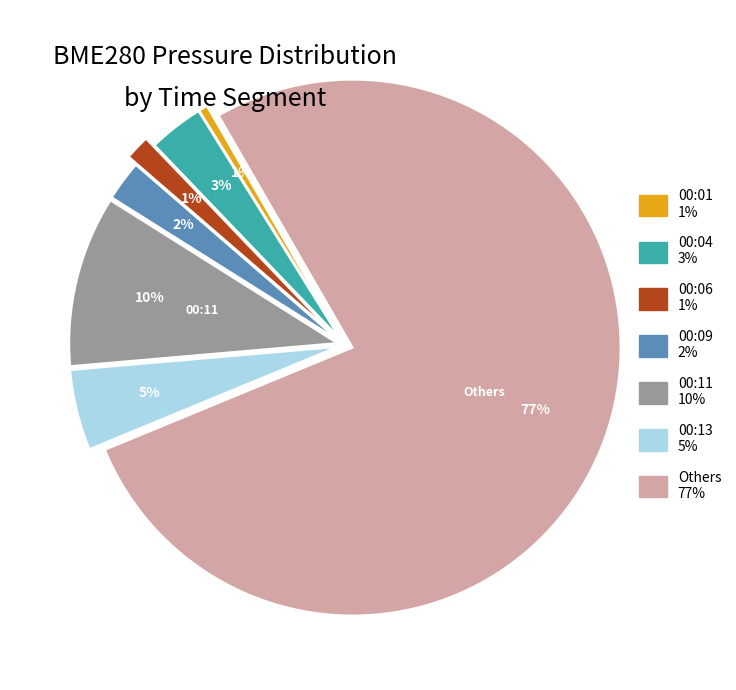

Does any single category account for the majority?

Yes